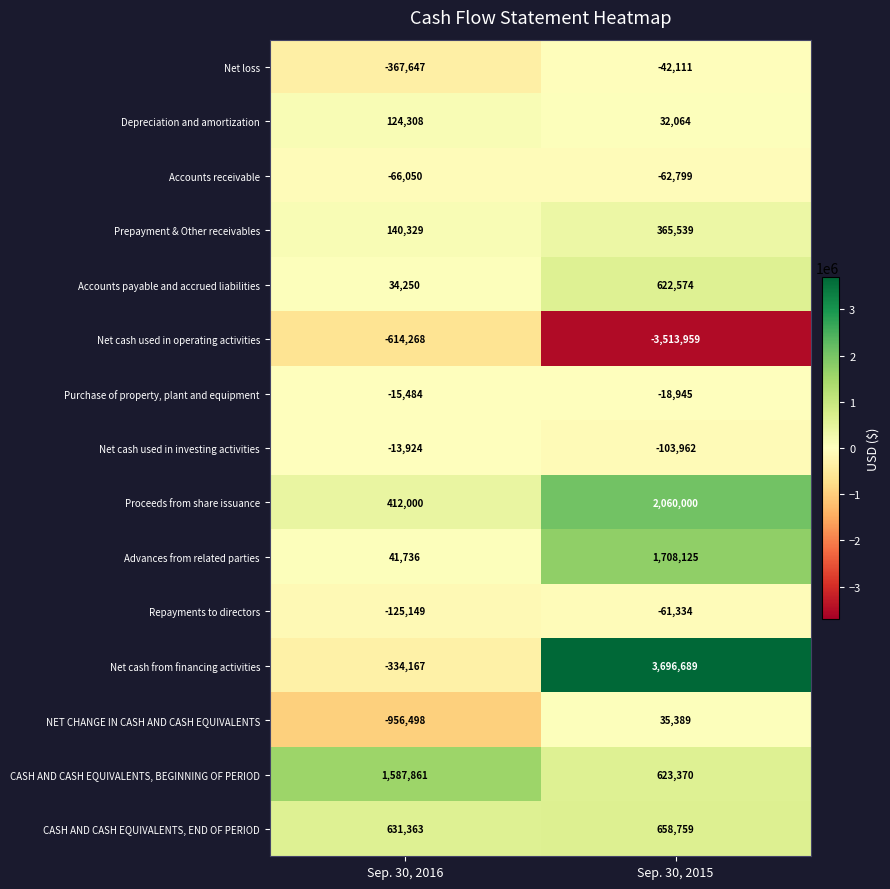

What is the total value across all series at Sep. 30, 2016?

478660